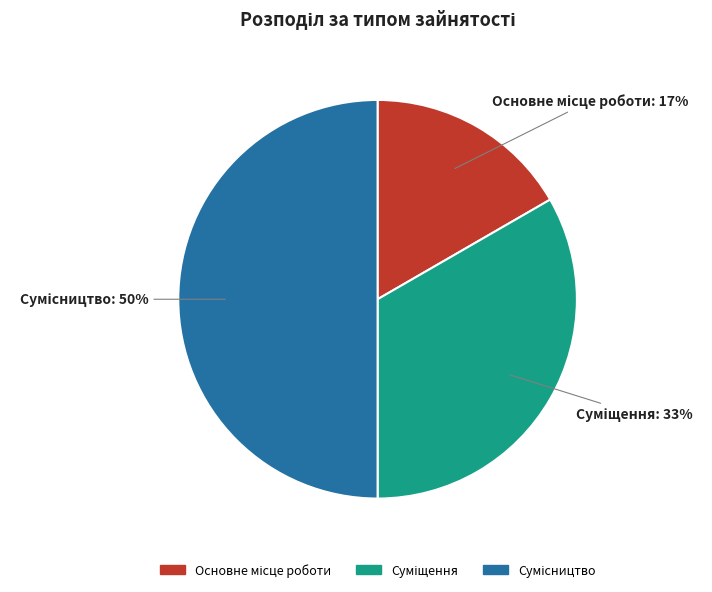

To the nearest percent, what is the average slice percentage?

33%